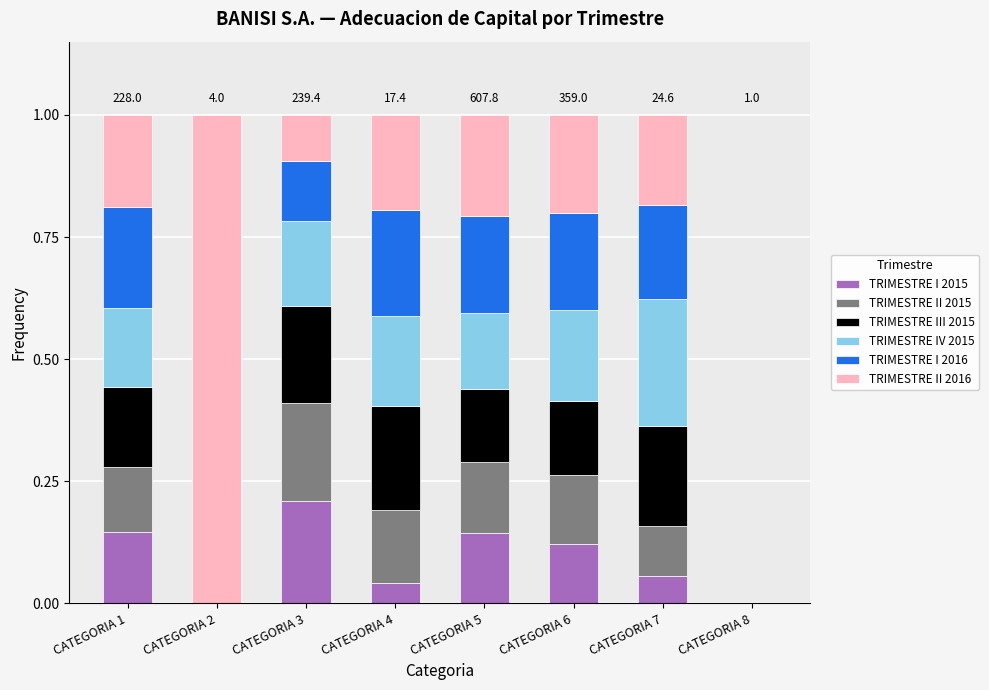

Count the number of categories in the chart.

8